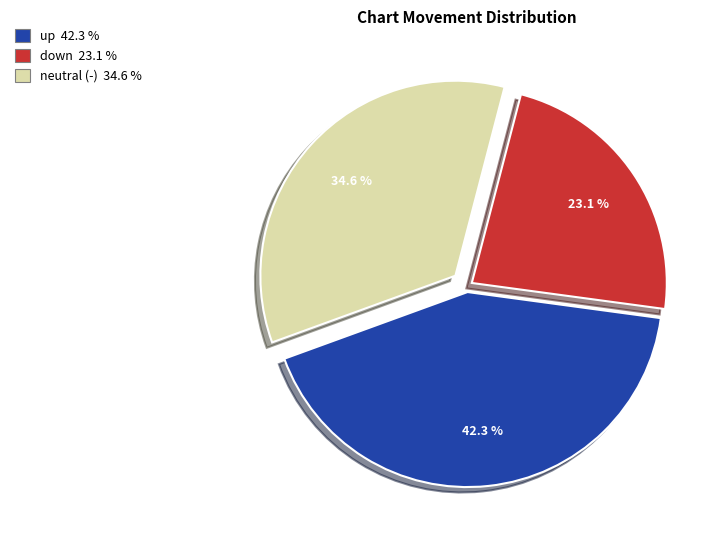

Is there a majority slice in this chart?

No